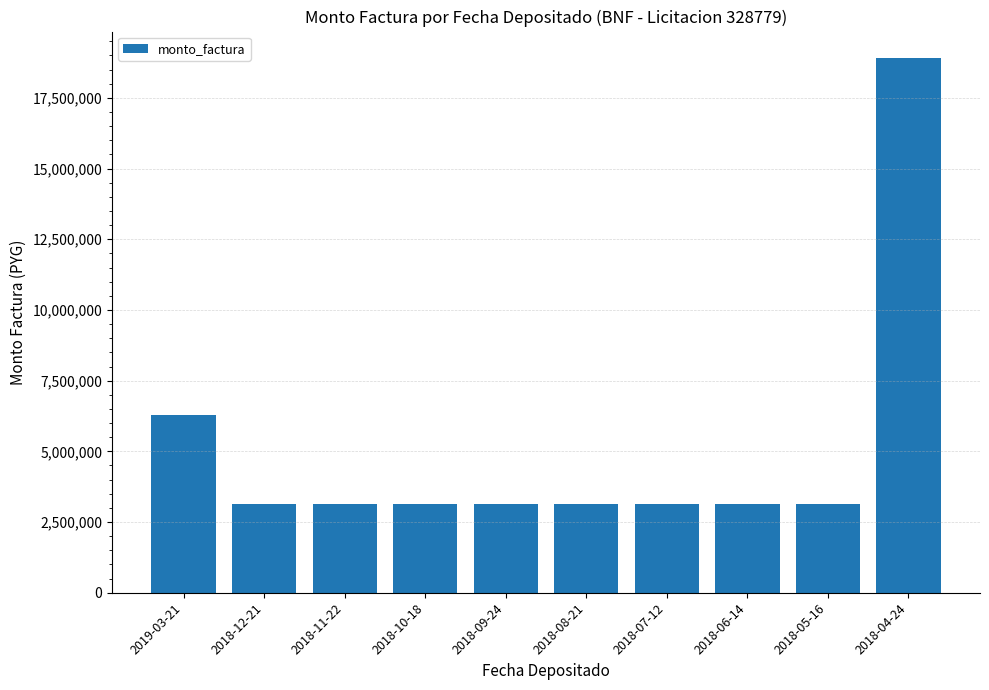

Reading left to right, extract all data points from this chart.

2019-03-21=6300000	2018-12-21=3150000	2018-11-22=3150000	2018-10-18=3150000	2018-09-24=3150000	2018-08-21=3150000	2018-07-12=3150000	2018-06-14=3150000	2018-05-16=3150000	2018-04-24=18900000